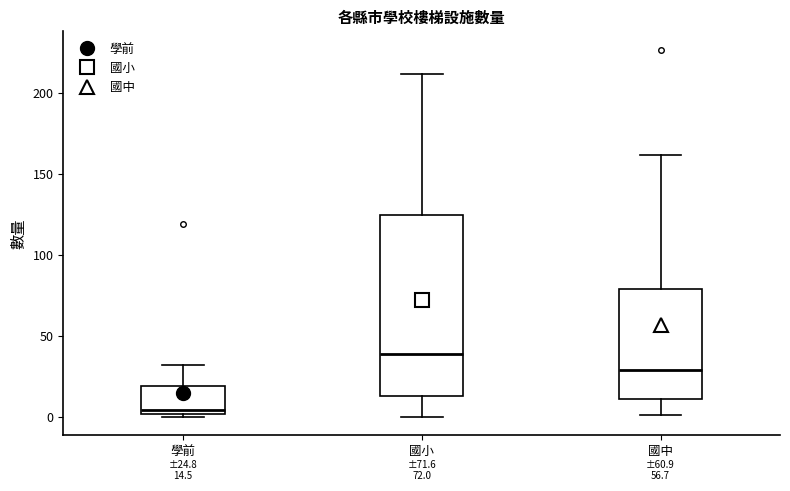

Which box is the tallest, from its lower edge to its upper edge?

國小